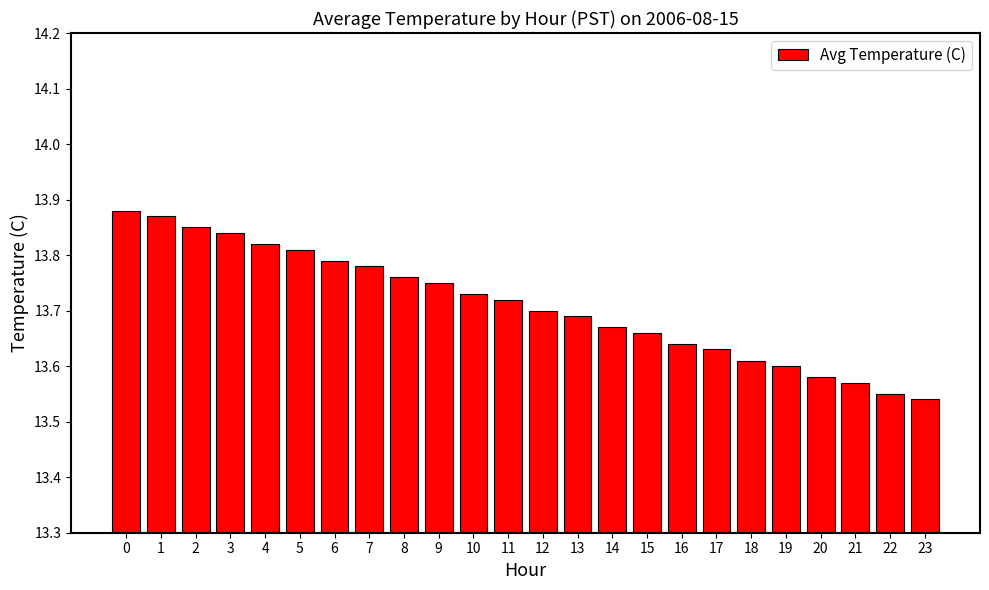

What is the difference between the maximum and minimum values?

0.3